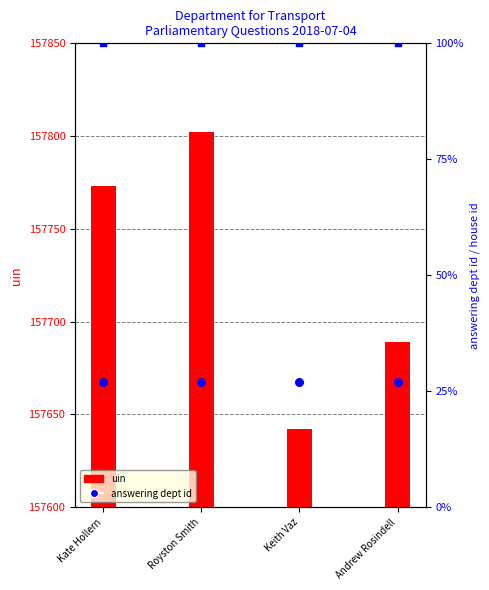

Which series reaches the minimum Y coordinate?

answering dept id